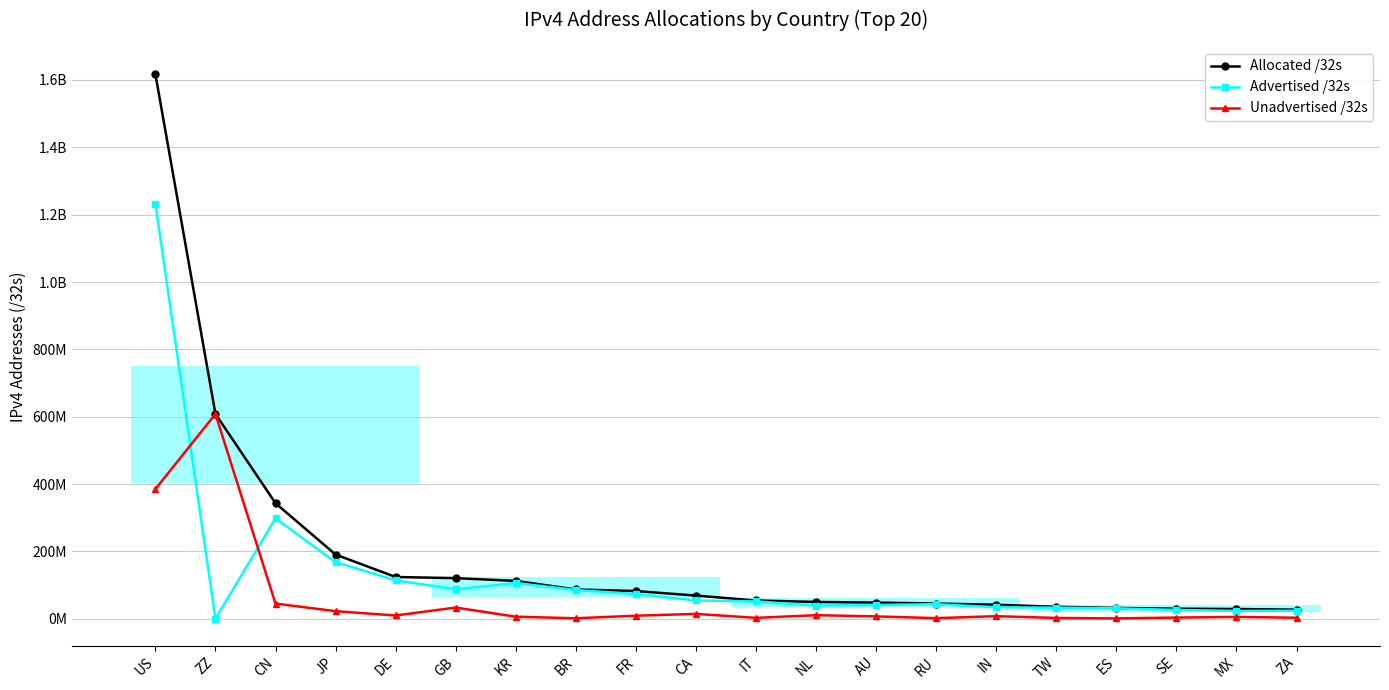

True or false: Unadvertised /32s and Allocated /32s cross at least once.

False